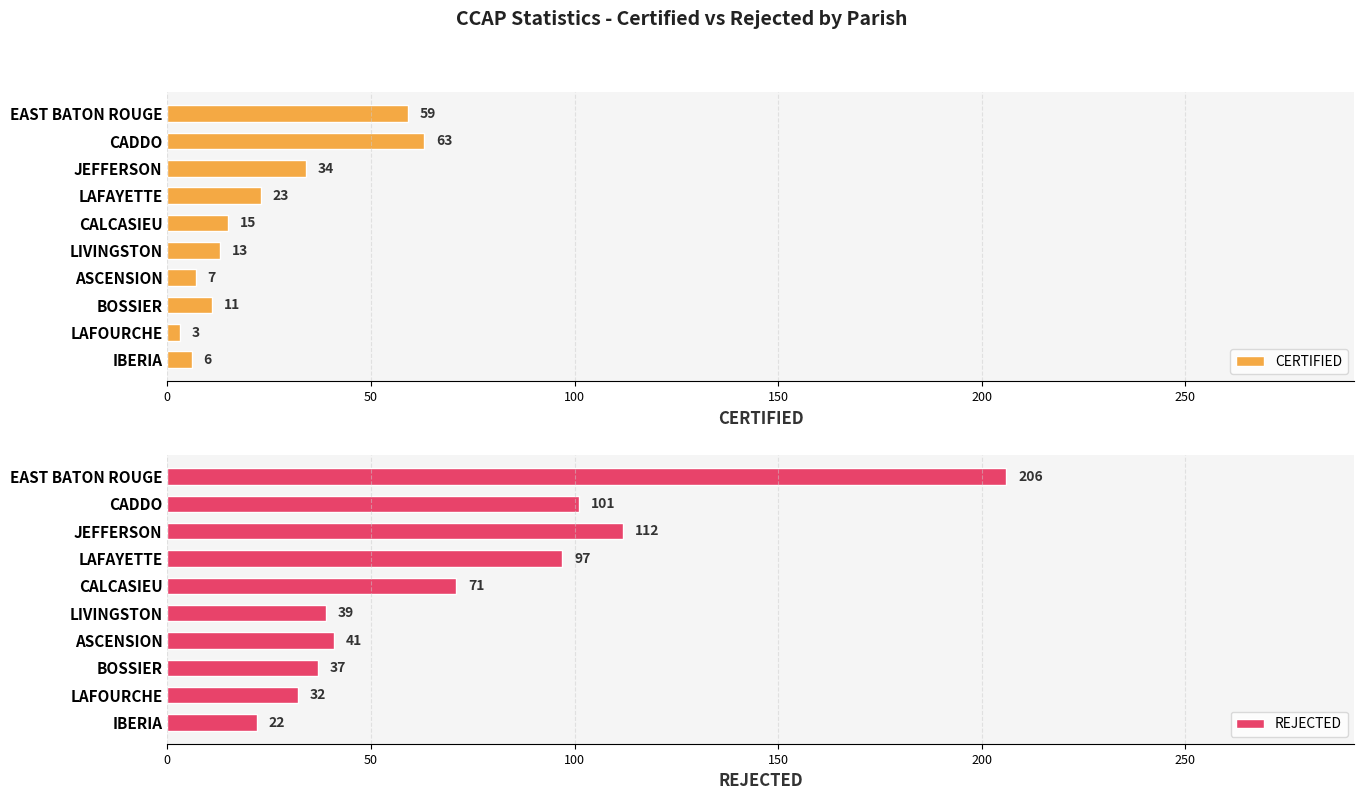

List the series in order of their overall mean, lowest first.

CERTIFIED, REJECTED